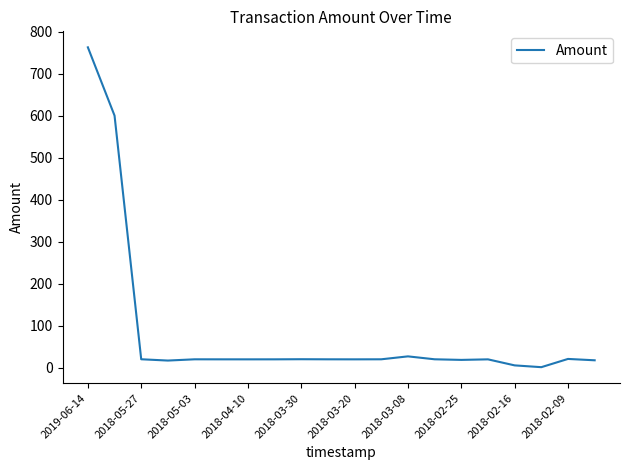

What is the difference between the maximum and minimum values?

761.1